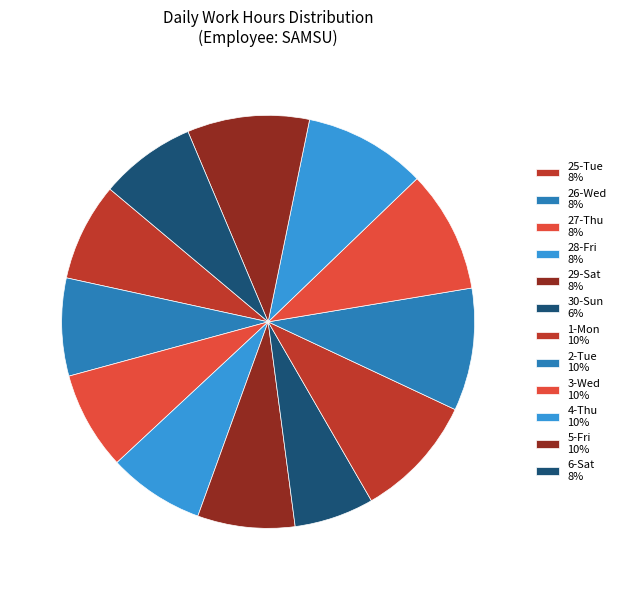

Count the number of slices in the pie.

12